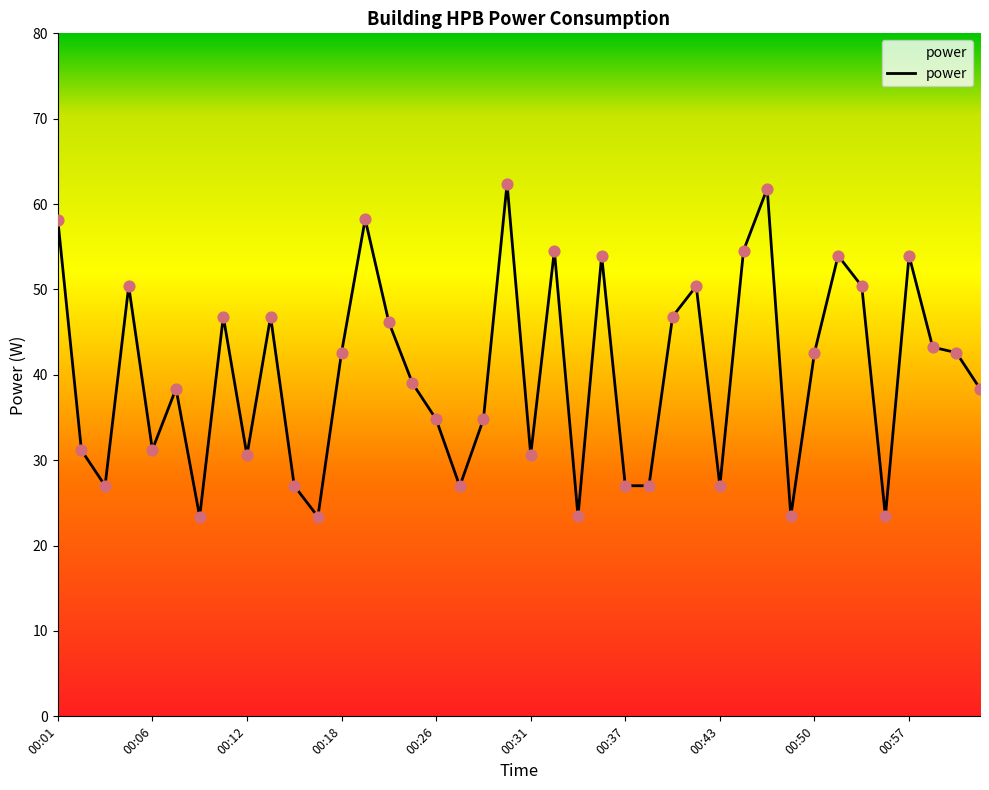

What is the difference between the maximum and minimum values?

39.0